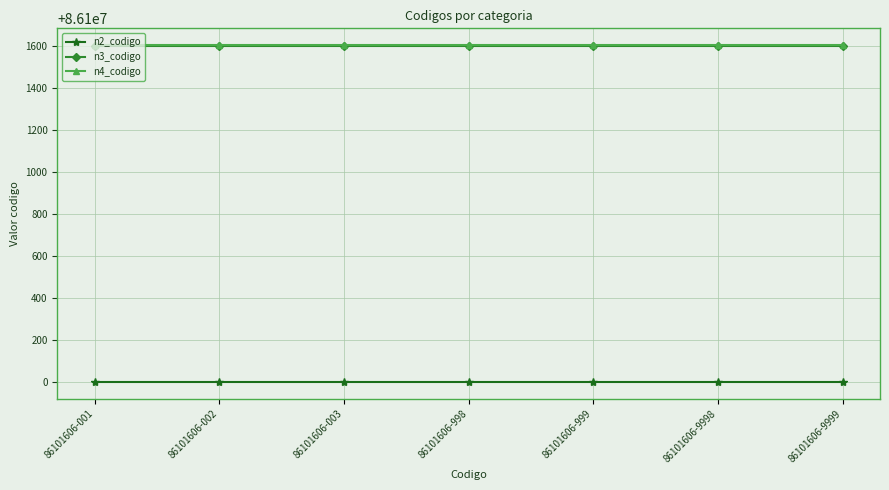

What is the total value across all series at 86101606-999?

258303206